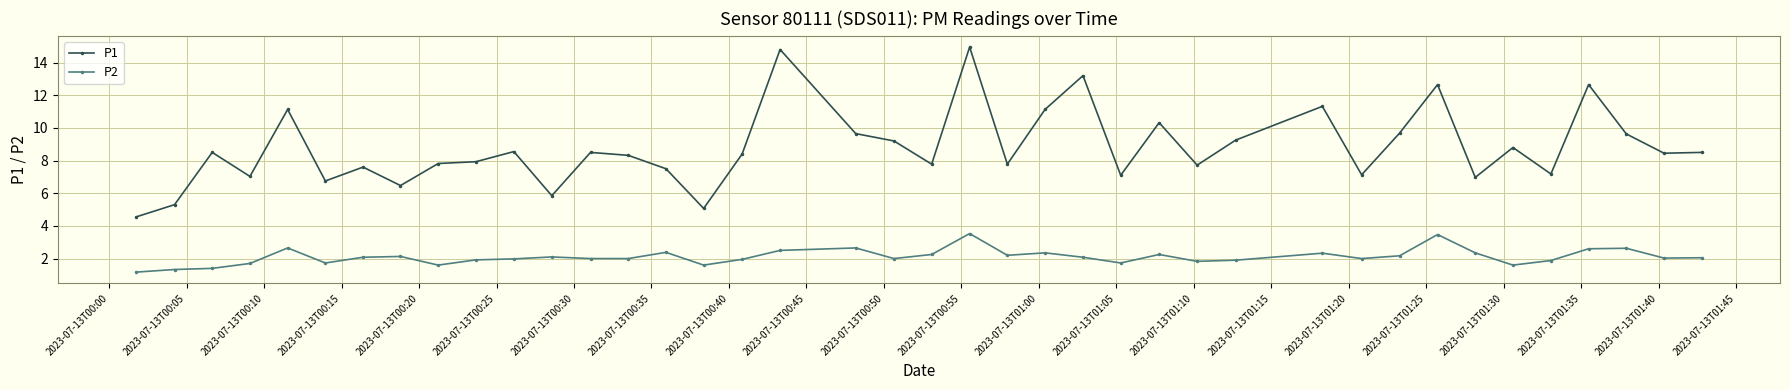

What is the minimum value shown in the chart?

1.2